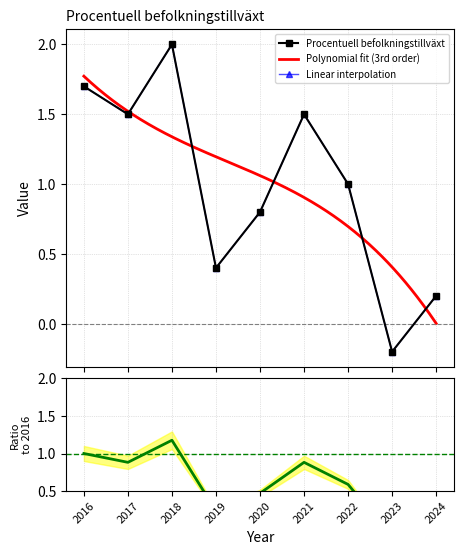

What is the value of the 8th point from the left?

-0.2